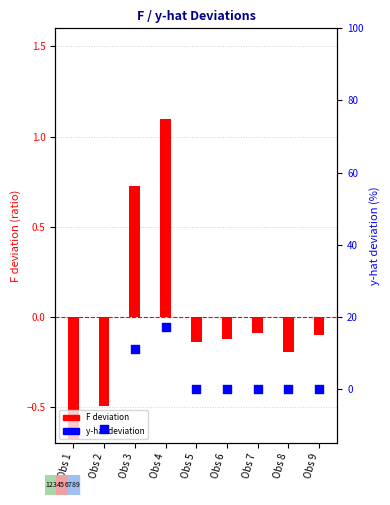

Is the value of y-hat deviation (%) at Obs 8 greater than the value of F deviation at Obs 1?

Yes